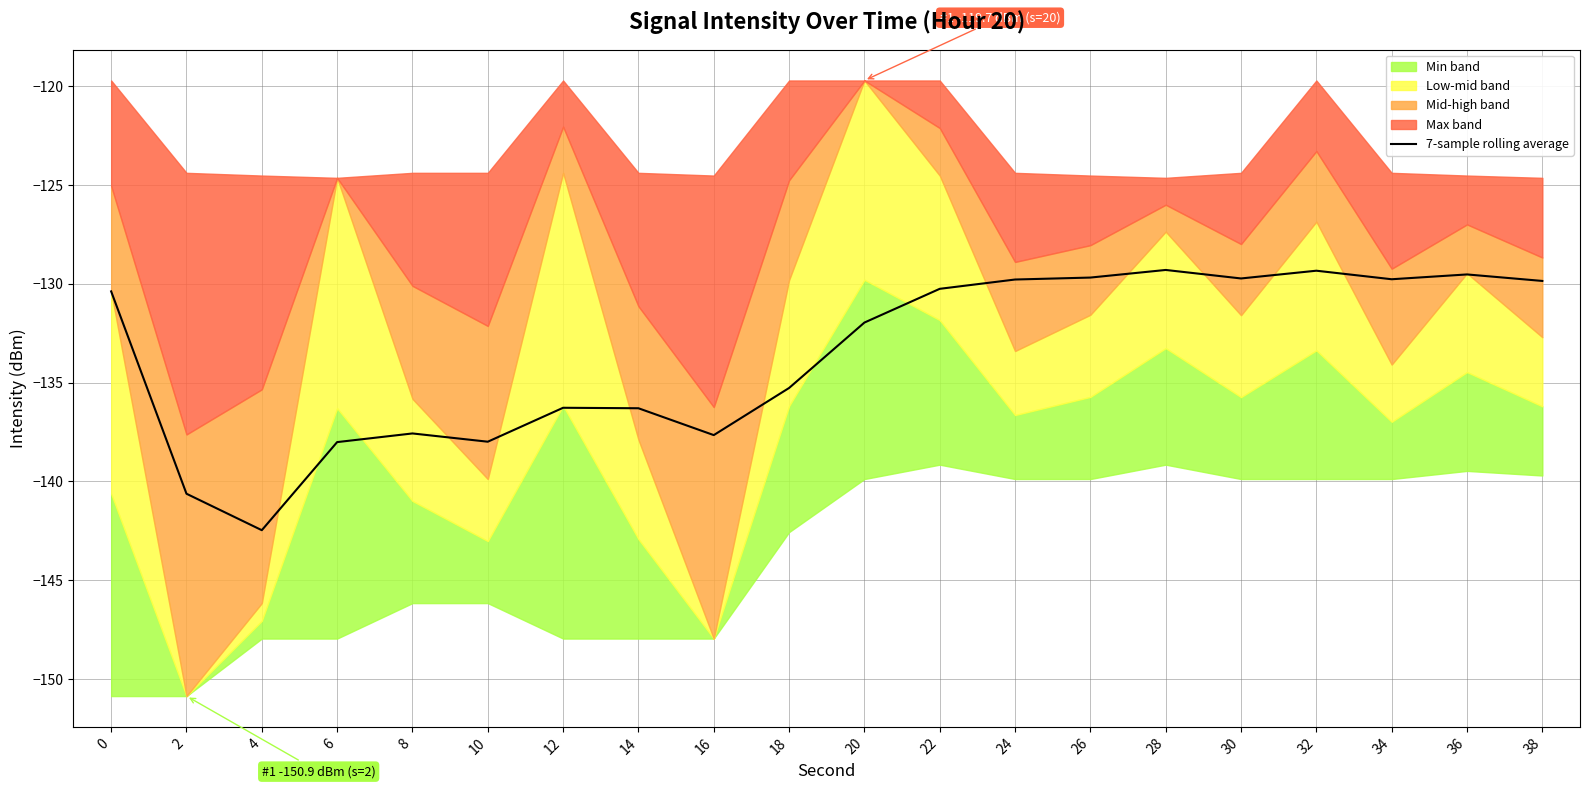

Is it true that the value at 4 is -142.5?

True